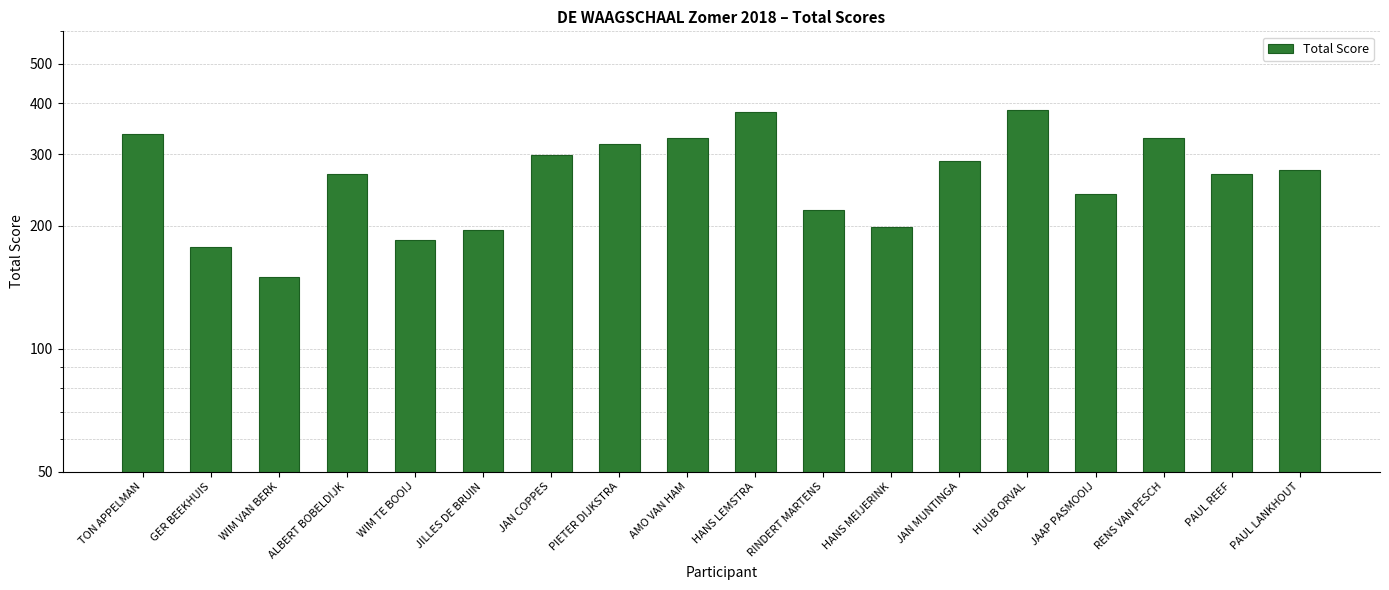

At which label is the value closest to 267?

ALBERT BOBELDIJK